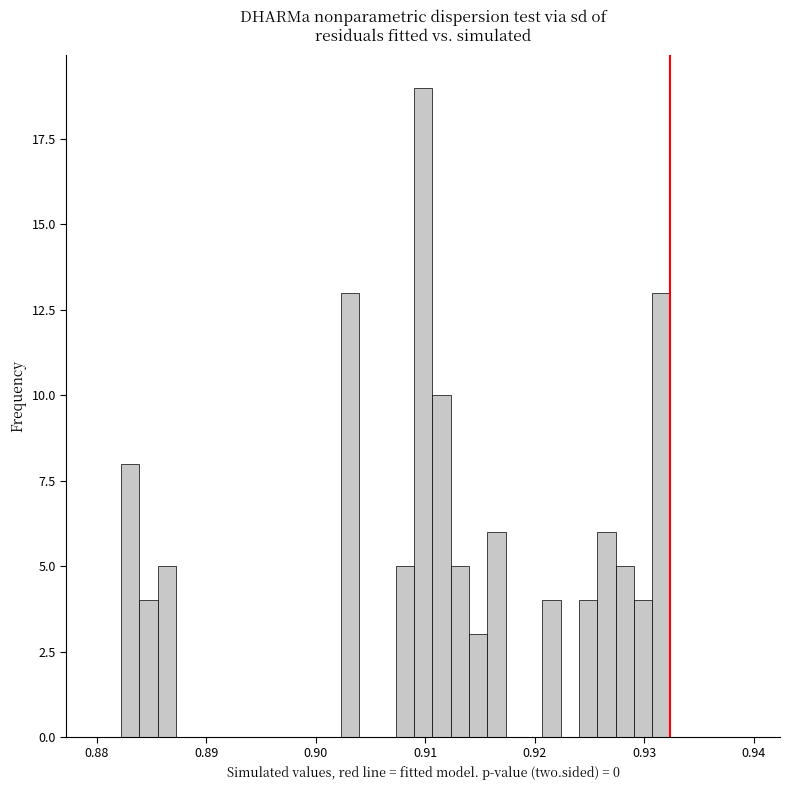

Read against the x-axis, roughly where is the centre of the tallest bar?

0.910